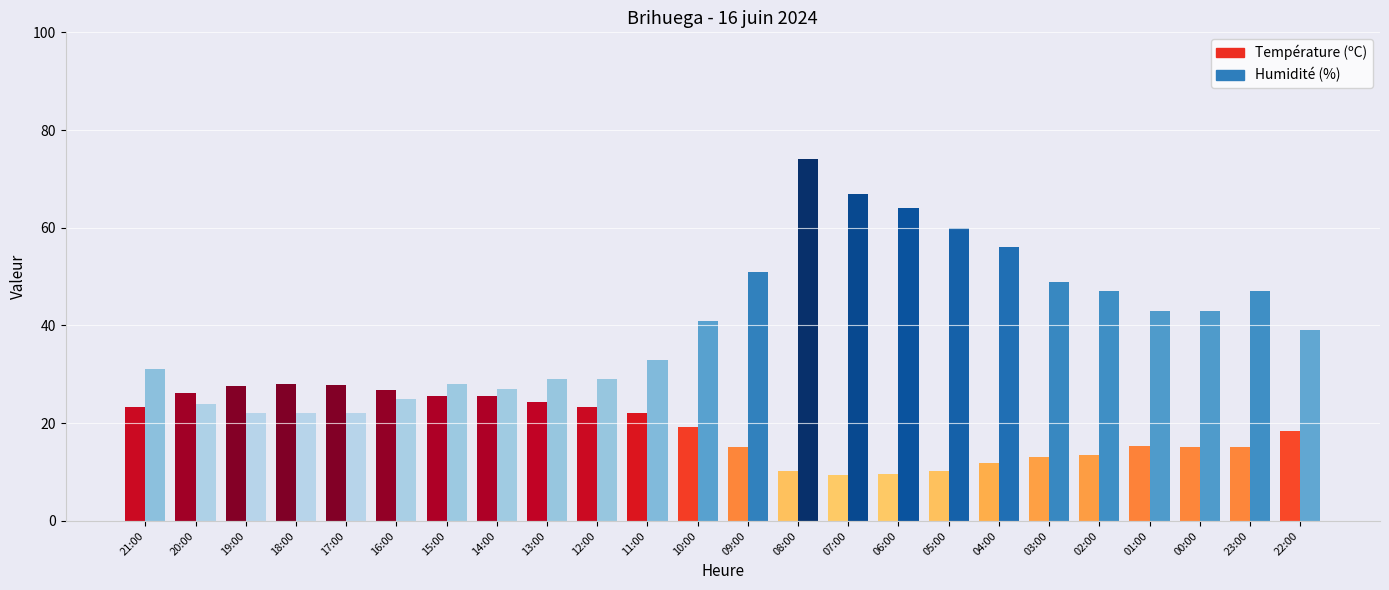

What position from the left is 14:00?

8